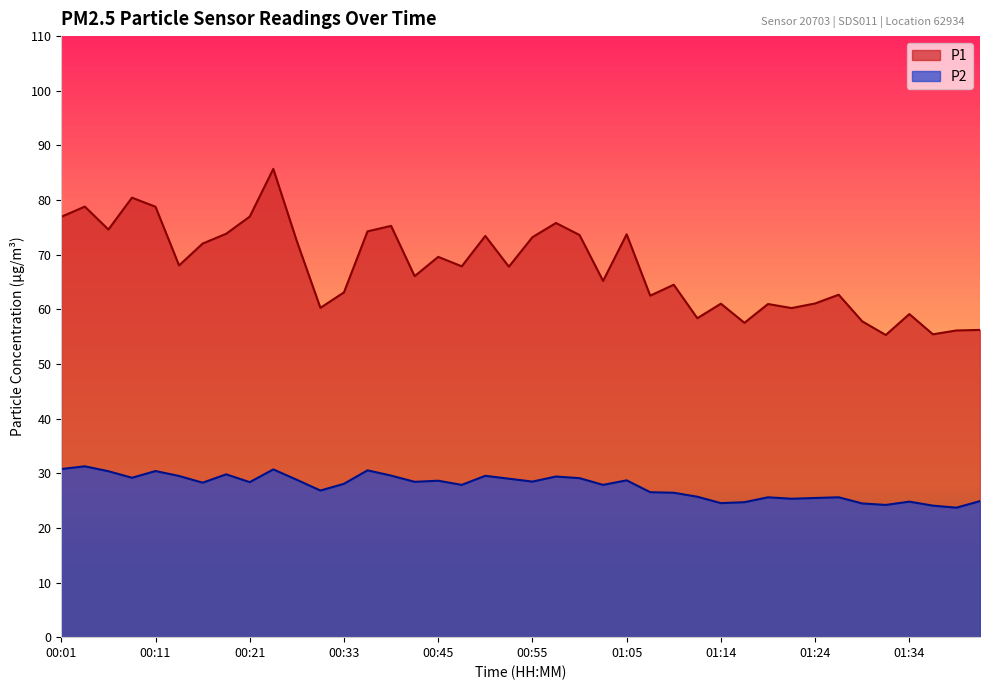

Which series changed the most between 00:01 and 01:12?

P1